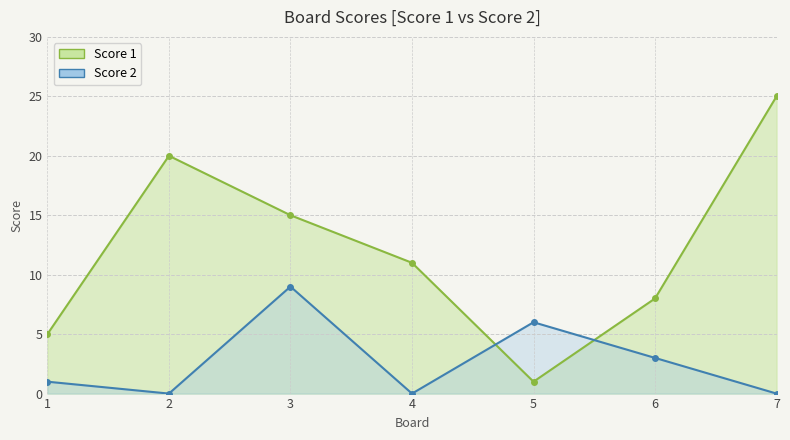

List the series in order of their peak value, lowest first.

Score 2, Score 1